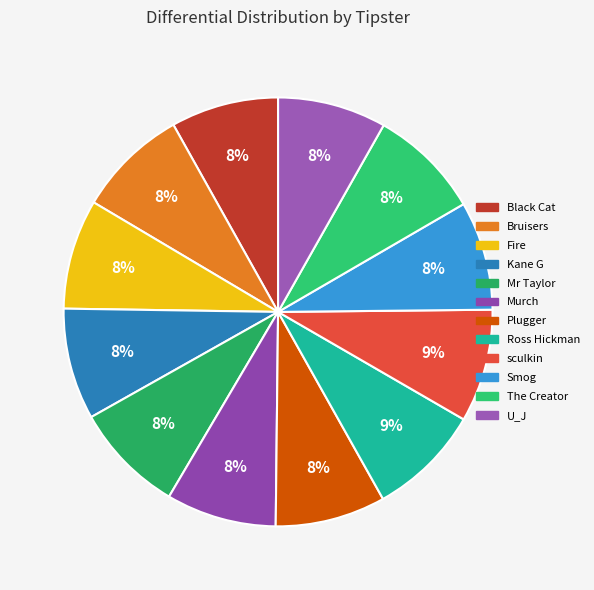

Do Fire and Ross Hickman together represent more than half of the pie?

No